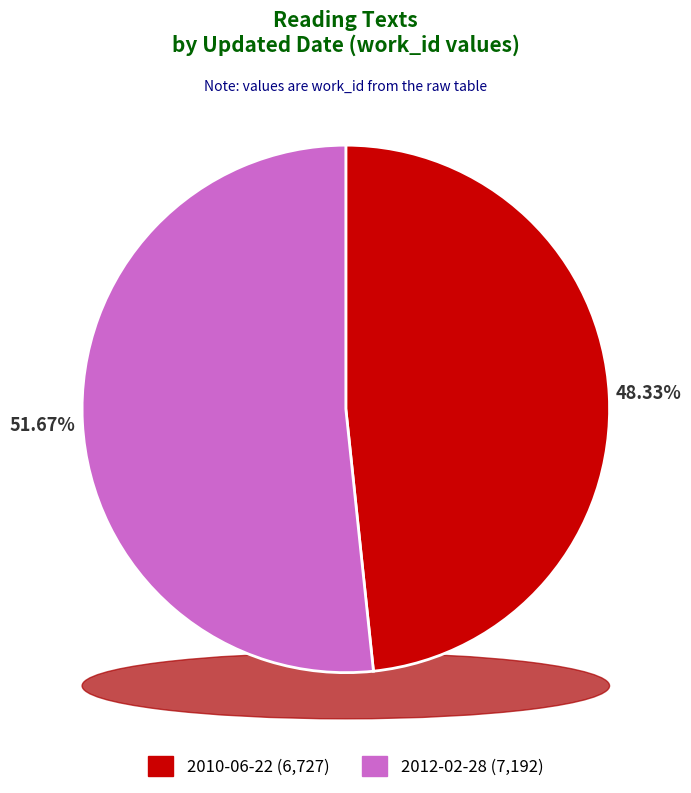

Does 2010-06-22 represent more than half of the total?

No